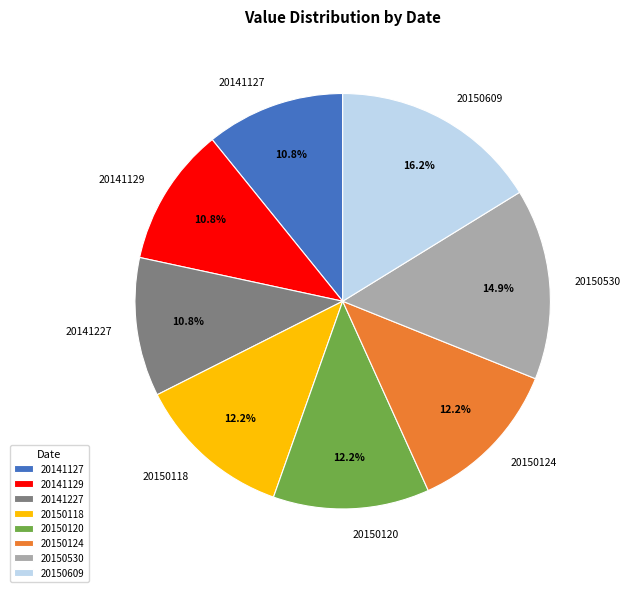

Which slice is the largest?

20150609